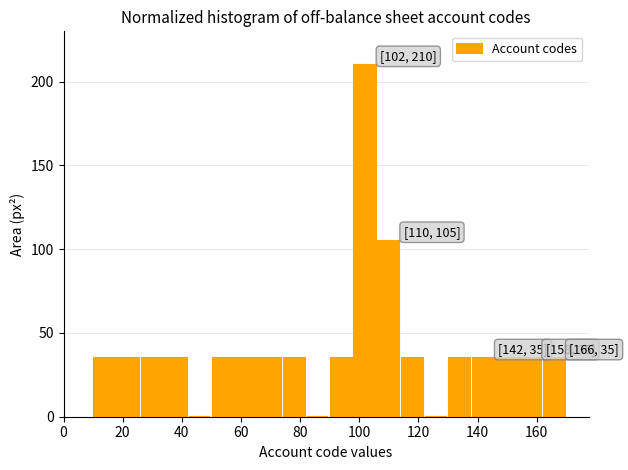

Which range on the x-axis has the tallest bar?

98 to 106